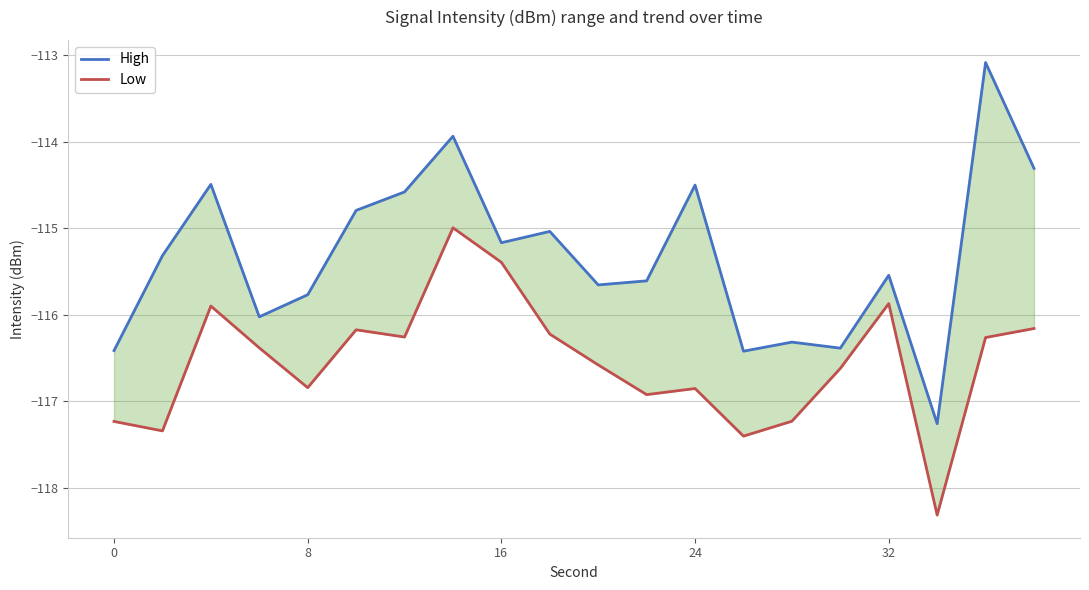

What is the value of the Low point at the 6th from the left?

-116.2